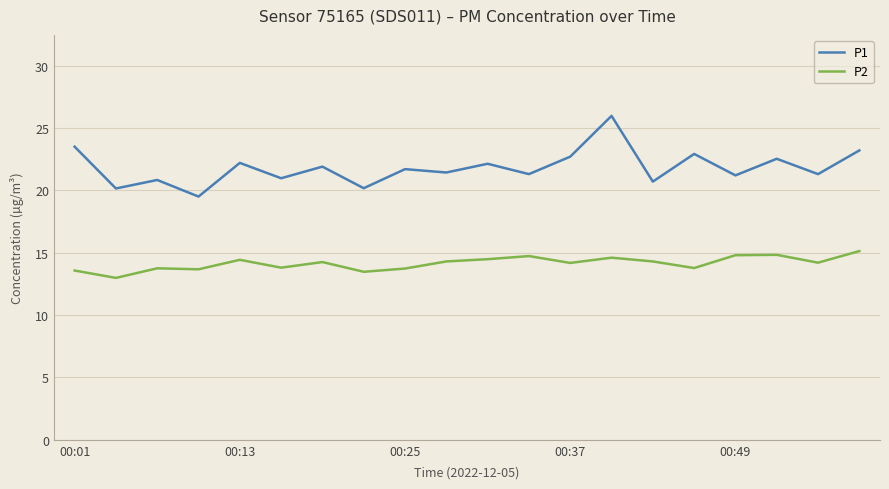

How many lines are shown in the chart?

2